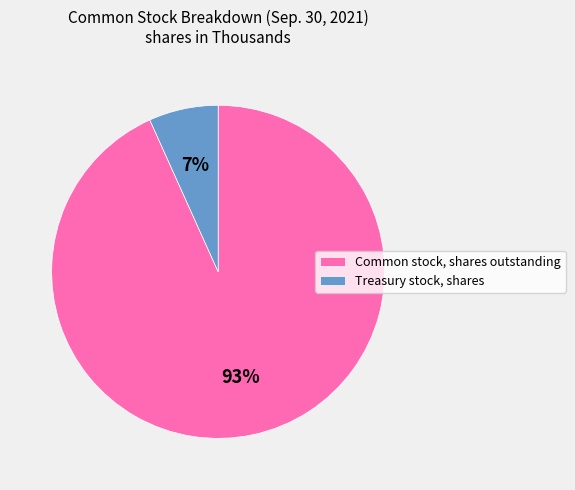

Which category accounts for the majority?

Common stock, shares outstanding